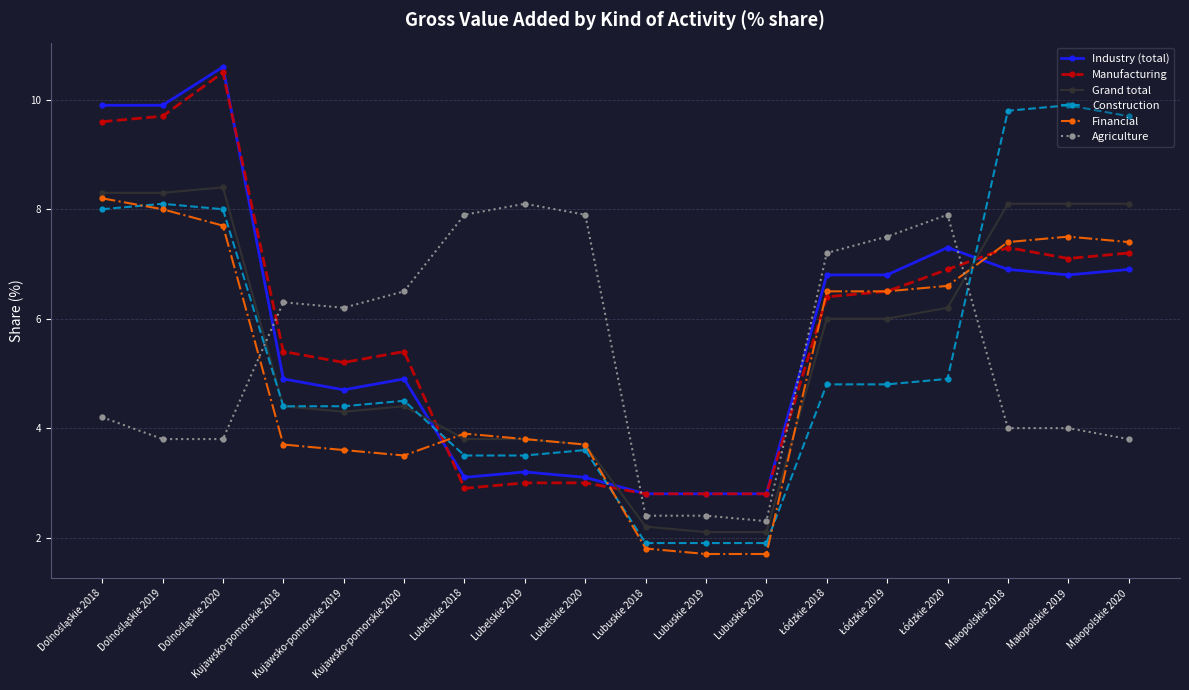

Where does the Agriculture series first go above 6?

Kujawsko-pomorskie 2018